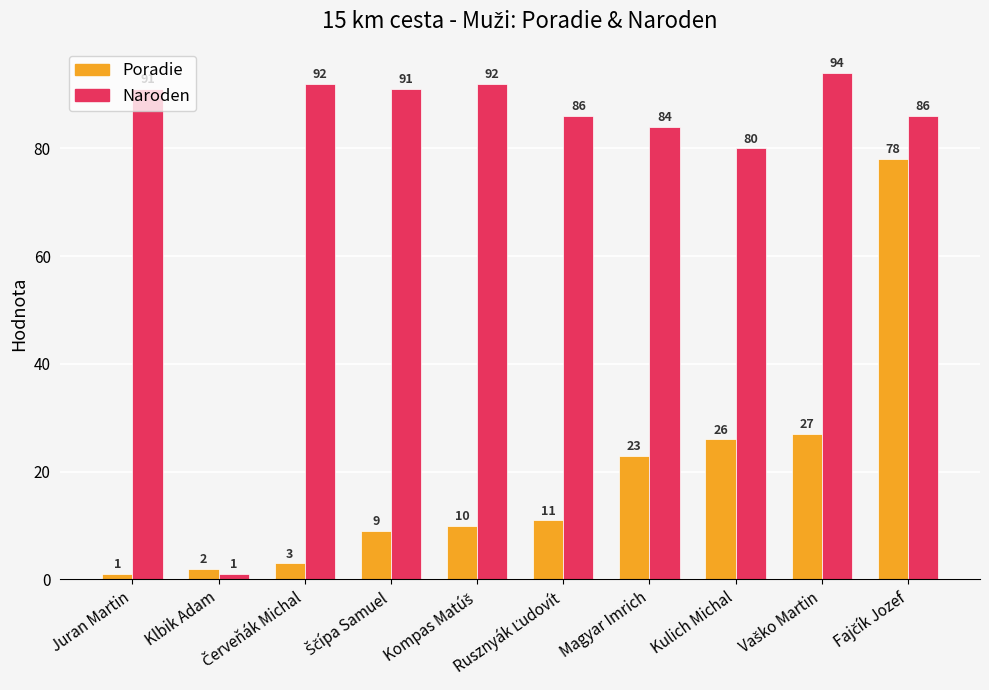

How many distinct data groups are displayed?

2